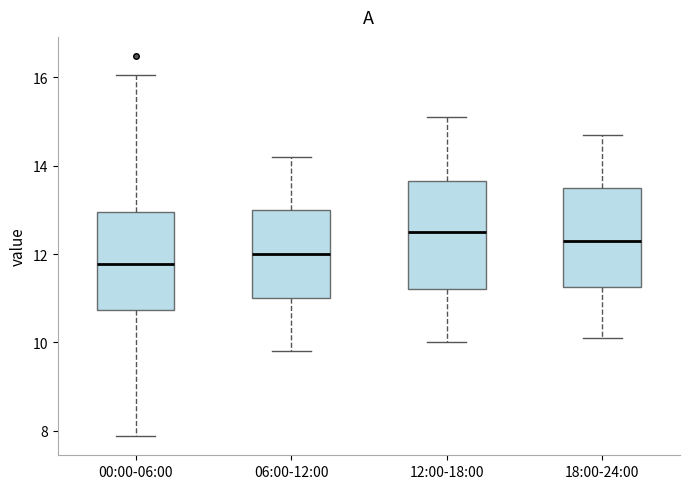

Reading left to right, transcribe this box plot: for each box, give where its median line is, the range the box spans, and where its two whiskers end, as read against the y-axis. The values are not printed on the chart, so give them approximately, as read against the axis.

00:00-06:00: median 11.8, box 10.8 to 13.0, whiskers 7.8 to 16.0
06:00-12:00: median 12.0, box 11.0 to 13.0, whiskers 9.8 to 14.2
12:00-18:00: median 12.6, box 11.2 to 13.6, whiskers 10.0 to 15.2
18:00-24:00: median 12.4, box 11.2 to 13.6, whiskers 10.2 to 14.8